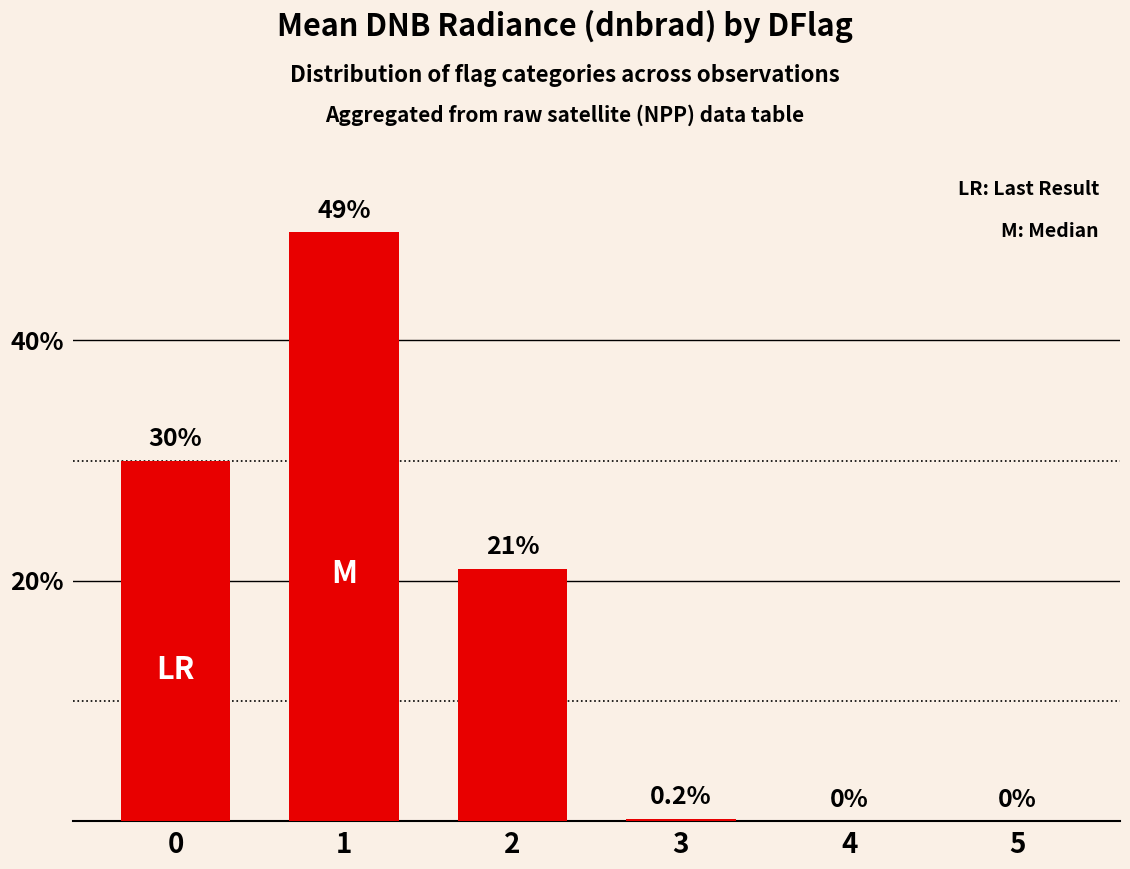

Is it true that the value at 2 is 21.0?

True